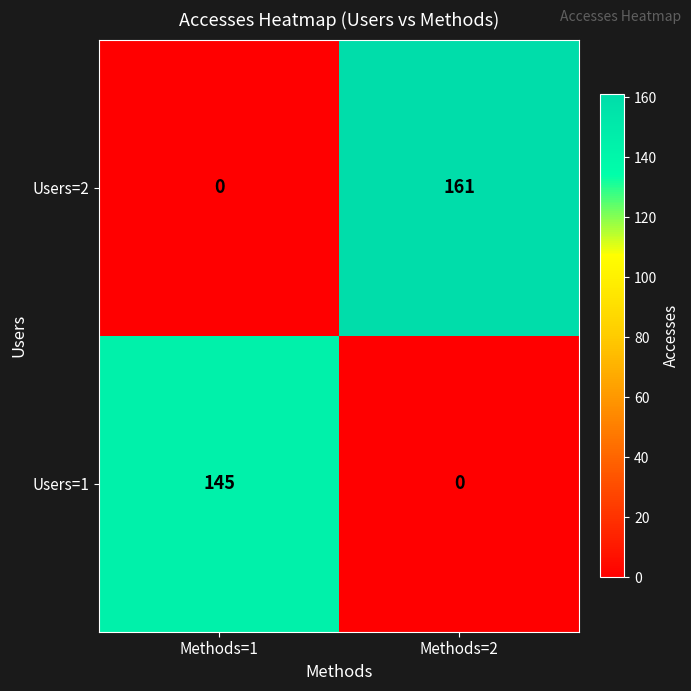

Rank the series at Methods=1 from highest to lowest value.

Users=1, Users=2